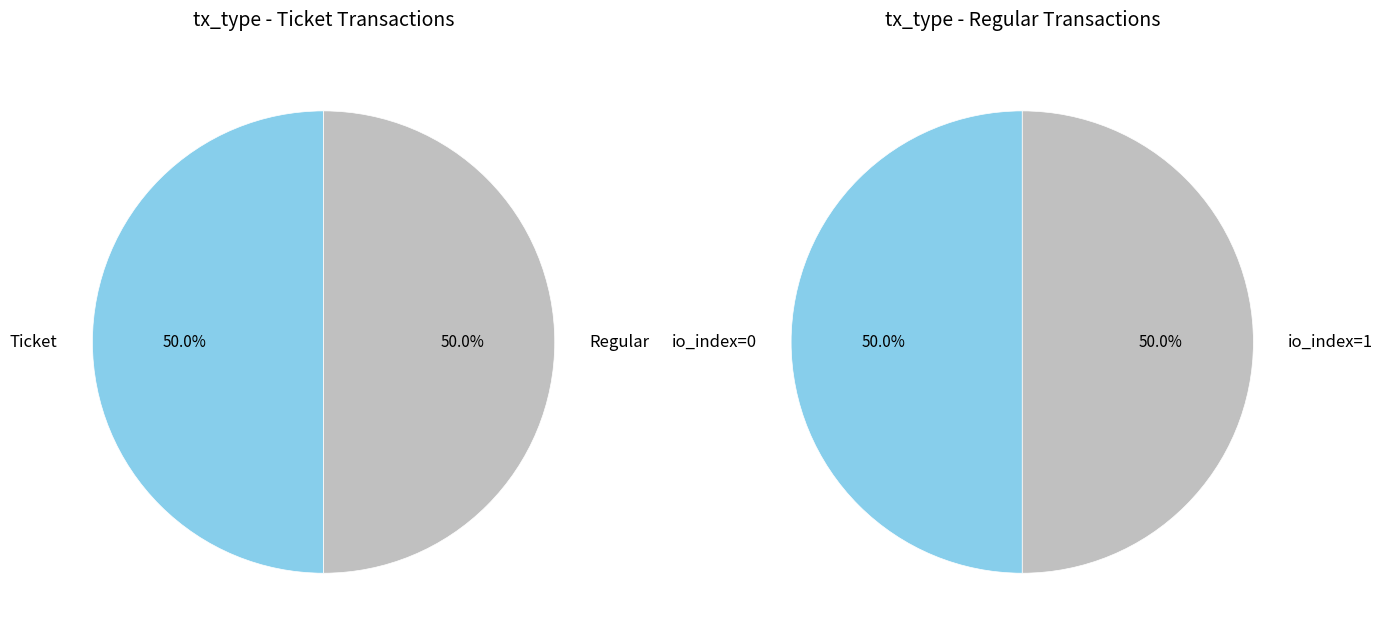

True or false: Regular accounts for 94% of the total.

False